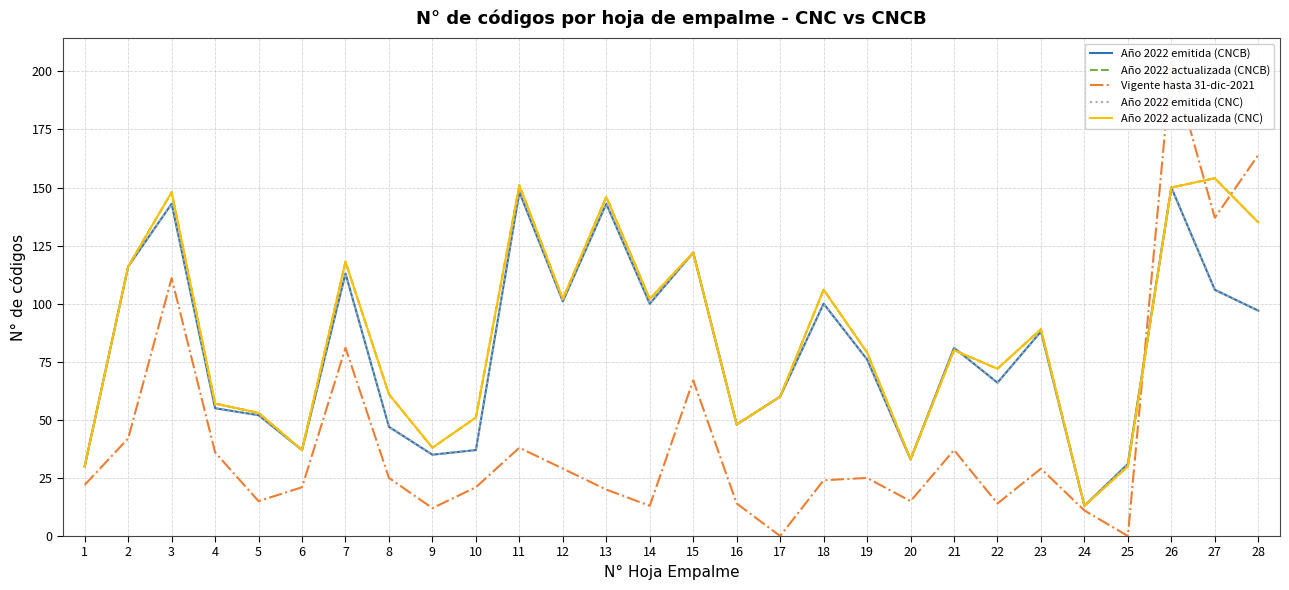

True or false: Año 2022 emitida (CNC) has a value of 97 at 22.

False